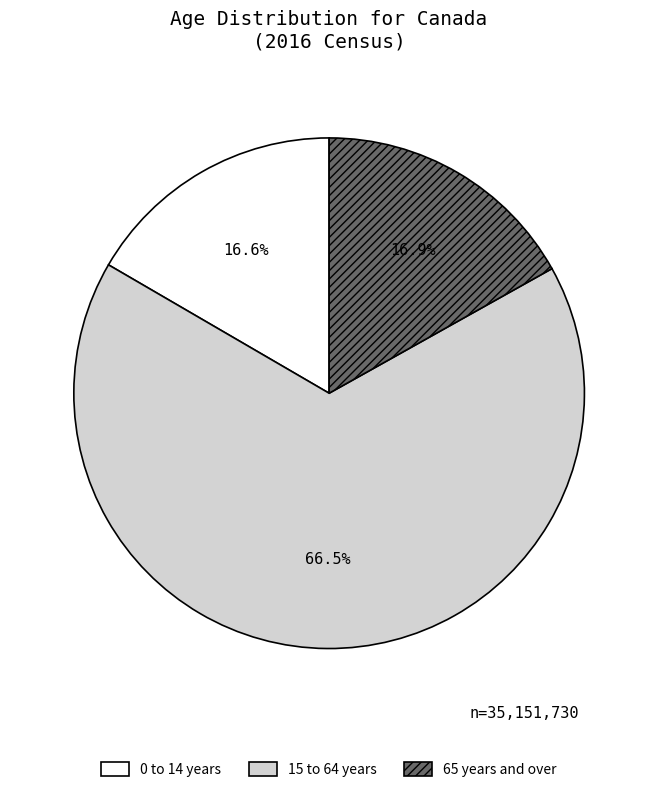

Do 0 to 14 years and 65 years and over together represent more than half of the pie?

No